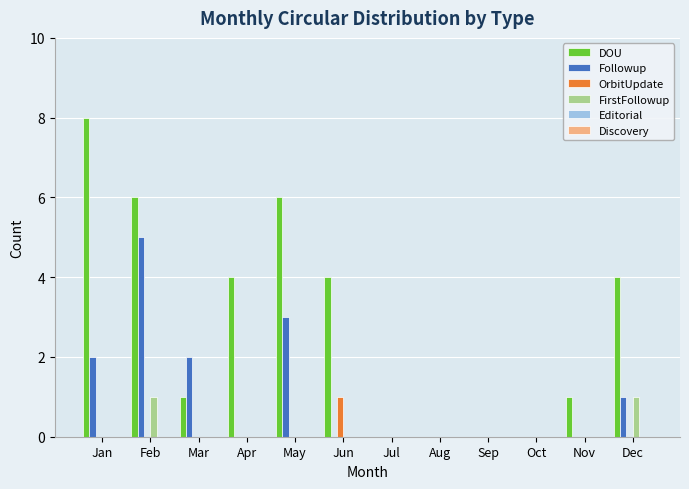

Between May and Sep, which series saw the biggest shift?

DOU